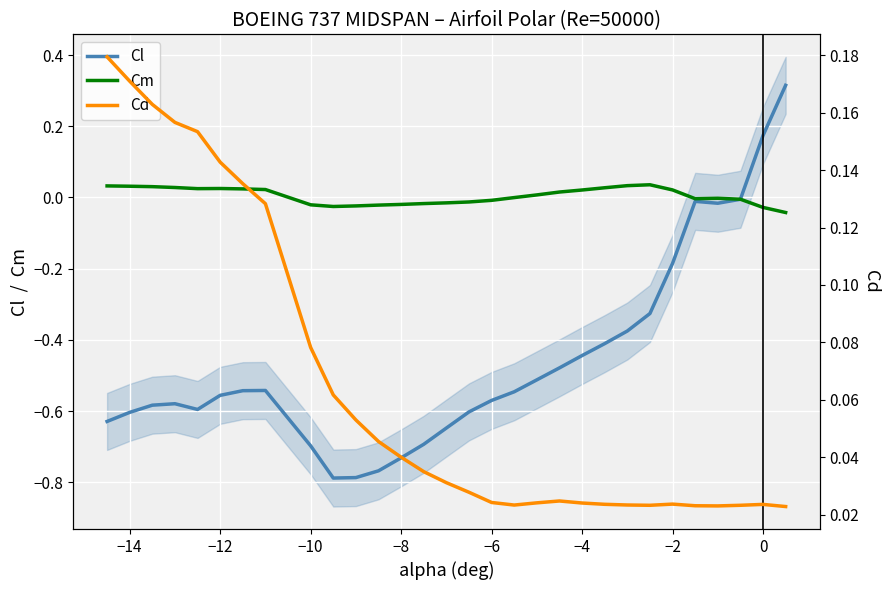

Does the chart display data point markers on the line(s)?

No